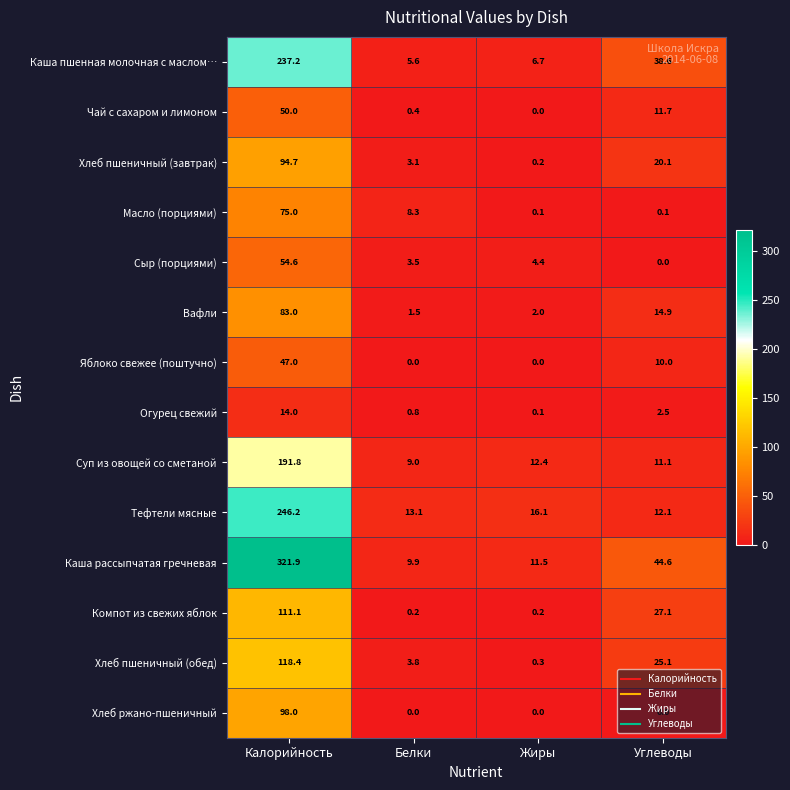

Which category has the highest value in the Каша рассыпчатая гречневая series?

Калорийность